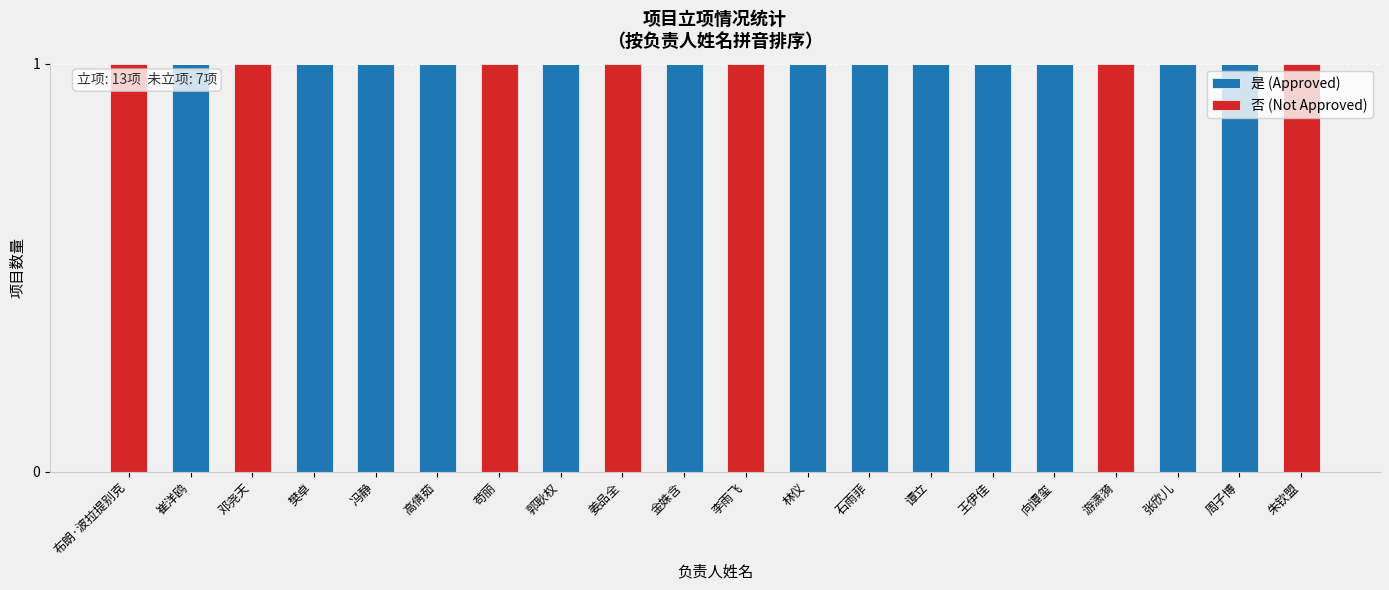

Is it true that 是 (Approved) equals 0 at 邓尧天?

True